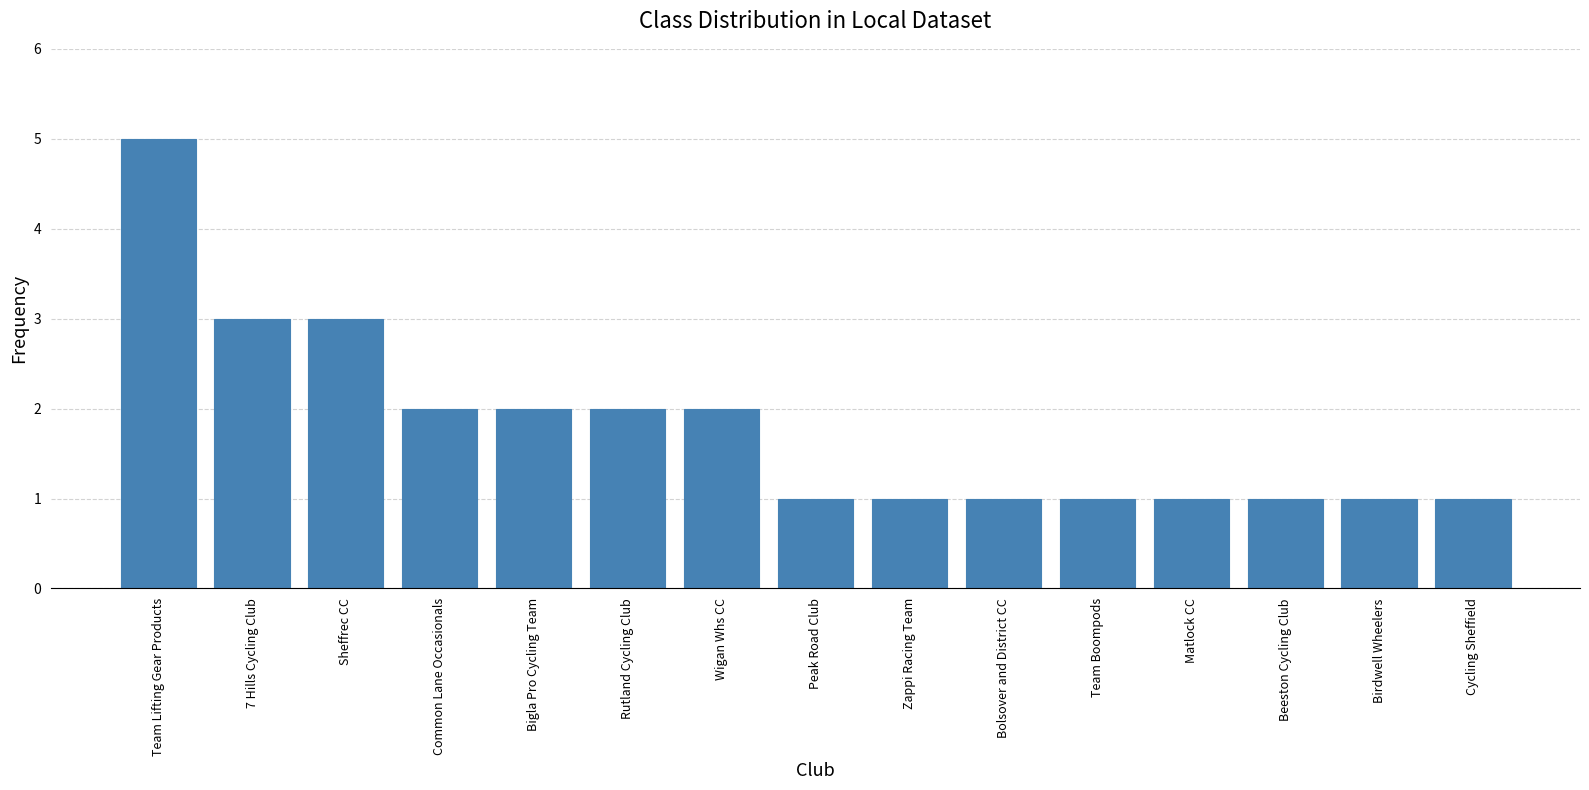

What is the value of the 13th bar from the left?

1